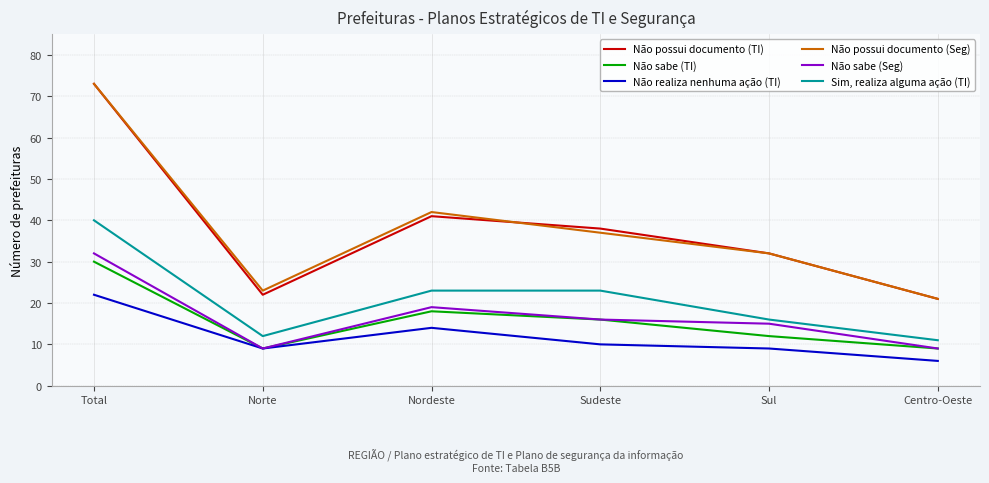

What is the greatest value displayed?

73